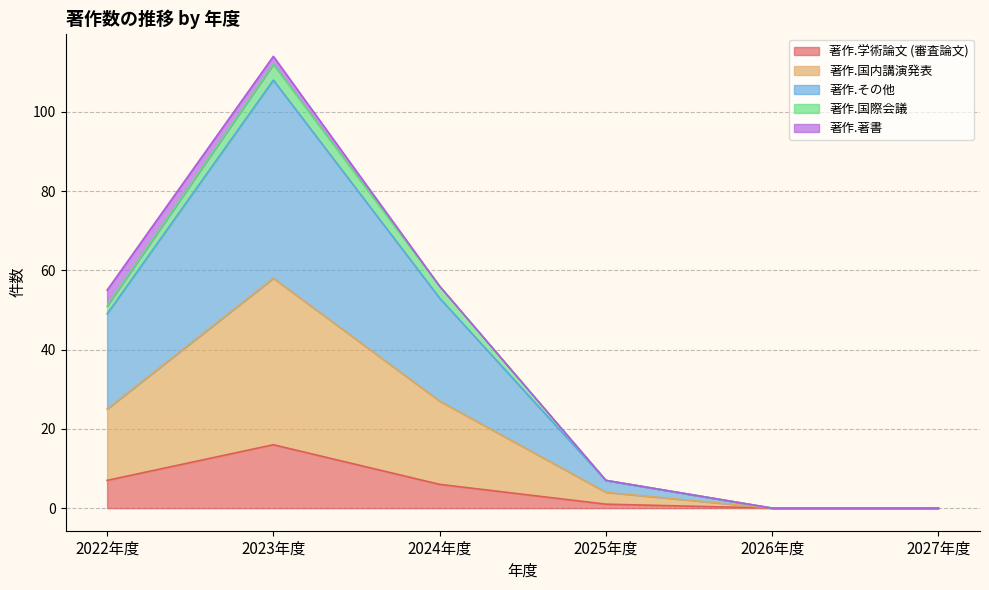

At which category is the sum across all series the highest?

2023年度